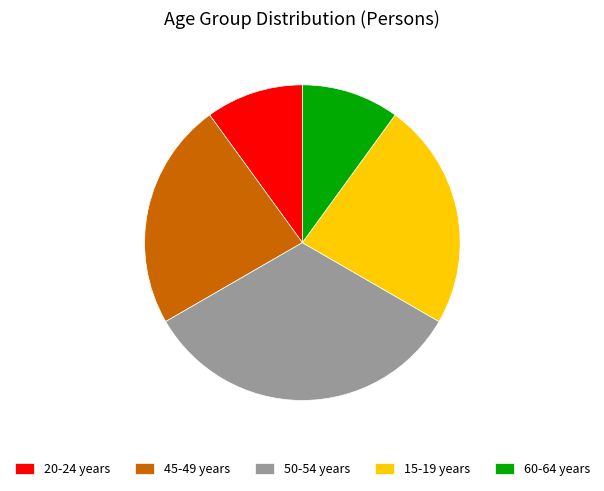

Which has a higher value, 45-49 years or 20-24 years?

45-49 years